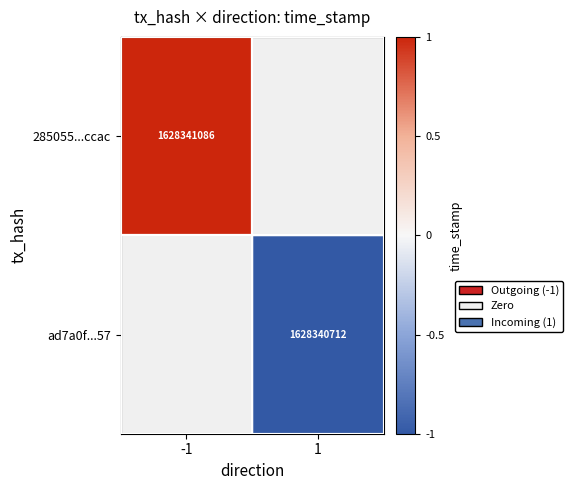

The value of 285055...ccac at -1 is 1628341086. True or false?

True